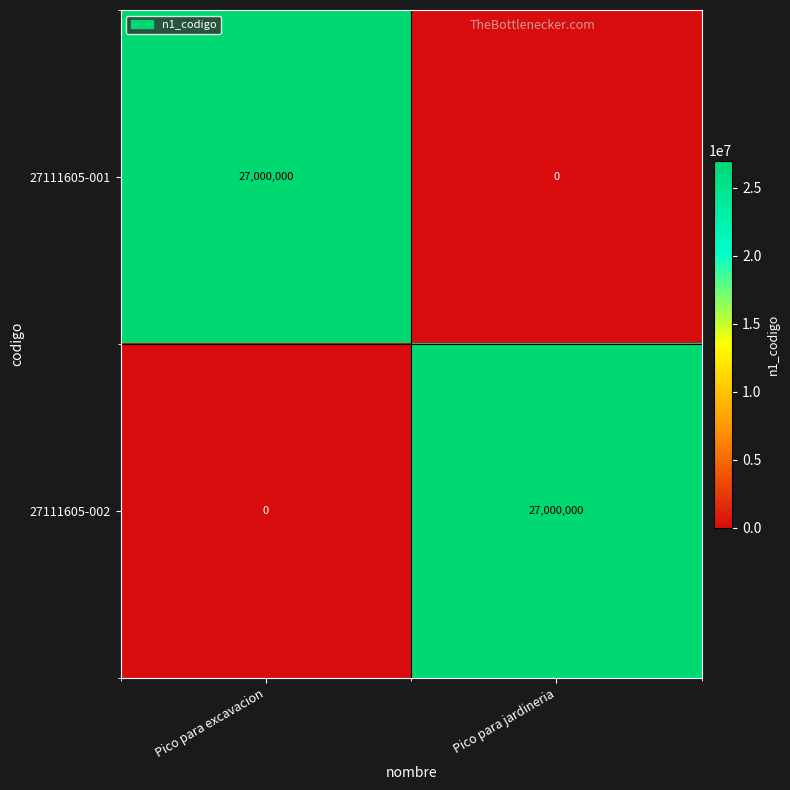

The value of 27111605-002 at Pico para excavacion is 11030379. True or false?

False